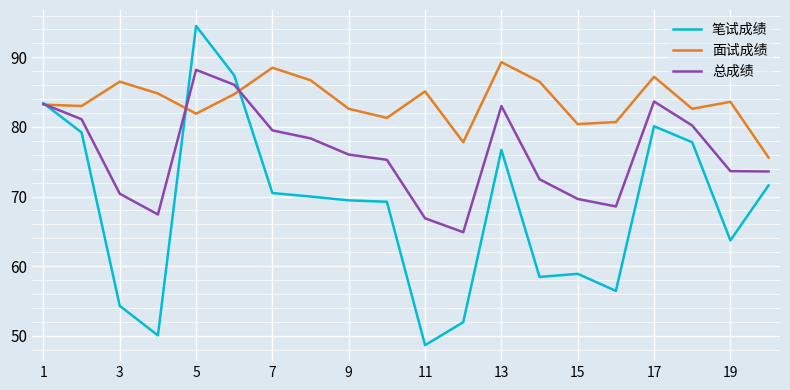

List the series in order of their overall mean, highest first.

面试成绩, 总成绩, 笔试成绩